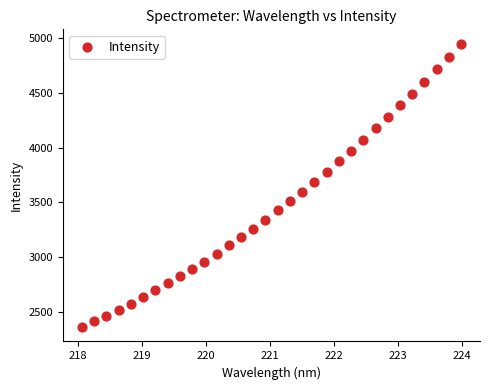

What is the range of Y values (max minus min)?

2587.8